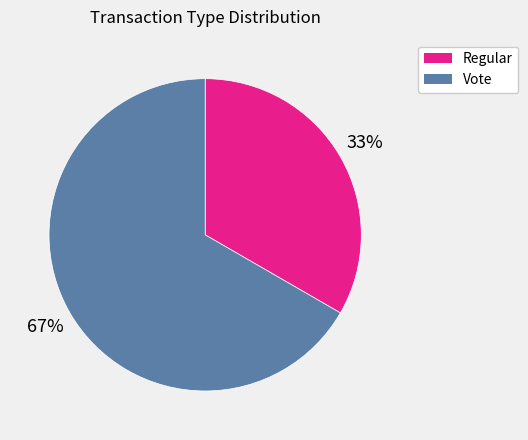

To the nearest percent, what portion does Vote represent?

67%